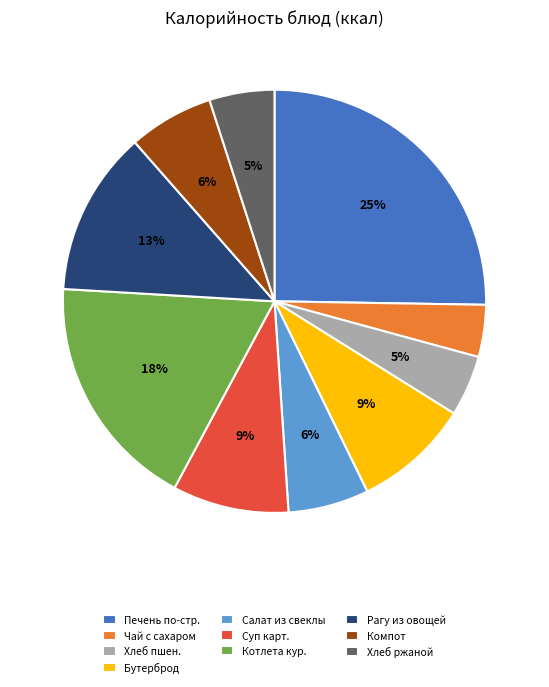

Is the sum of Хлеб ржаной and Компот greater than half?

No